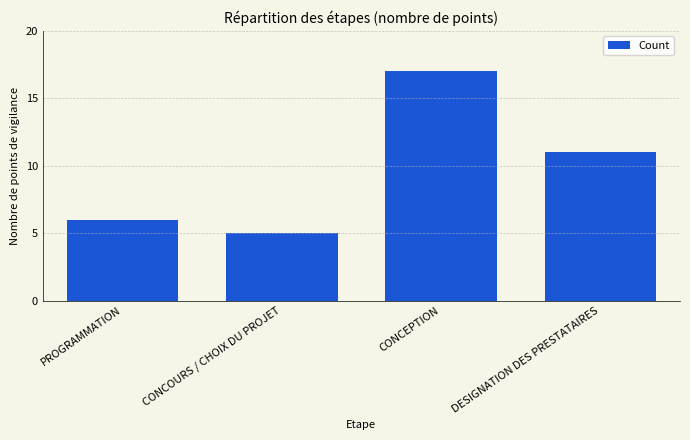

Reading right to left, what are all the values shown in this chart?

DESIGNATION DES PRESTATAIRES=11	CONCEPTION=17	CONCOURS / CHOIX DU PROJET=5	PROGRAMMATION=6